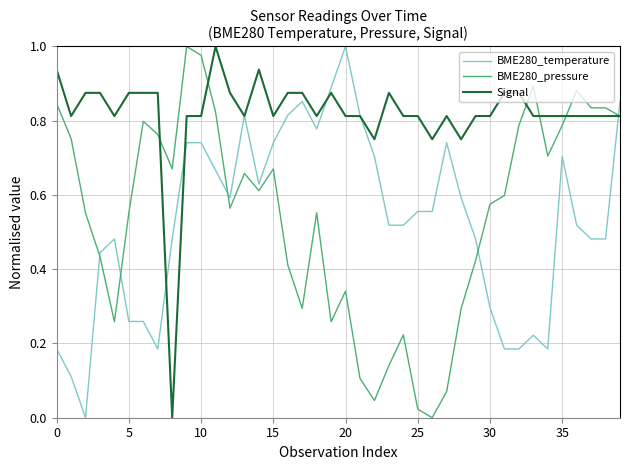

Which series has the largest total across all categories?

Signal